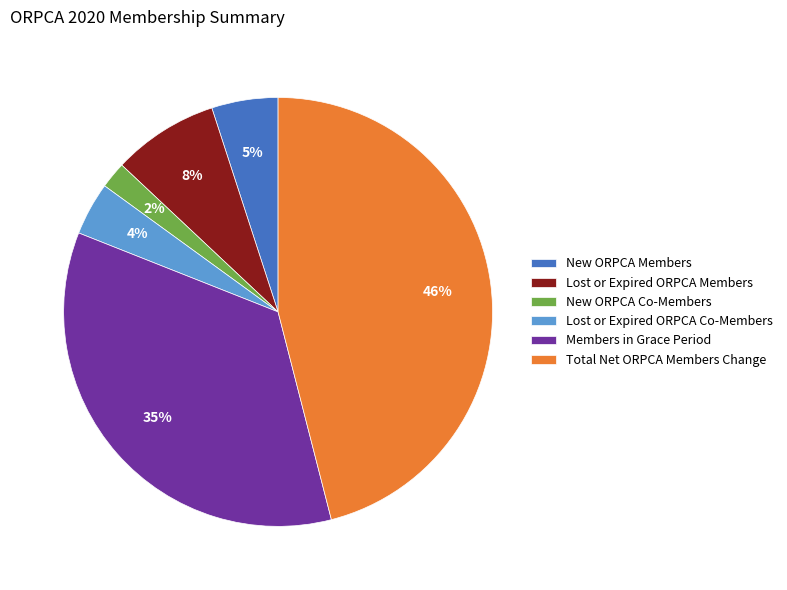

To the nearest percent, what is the combined percentage of Members in Grace Period and New ORPCA Members?

40%